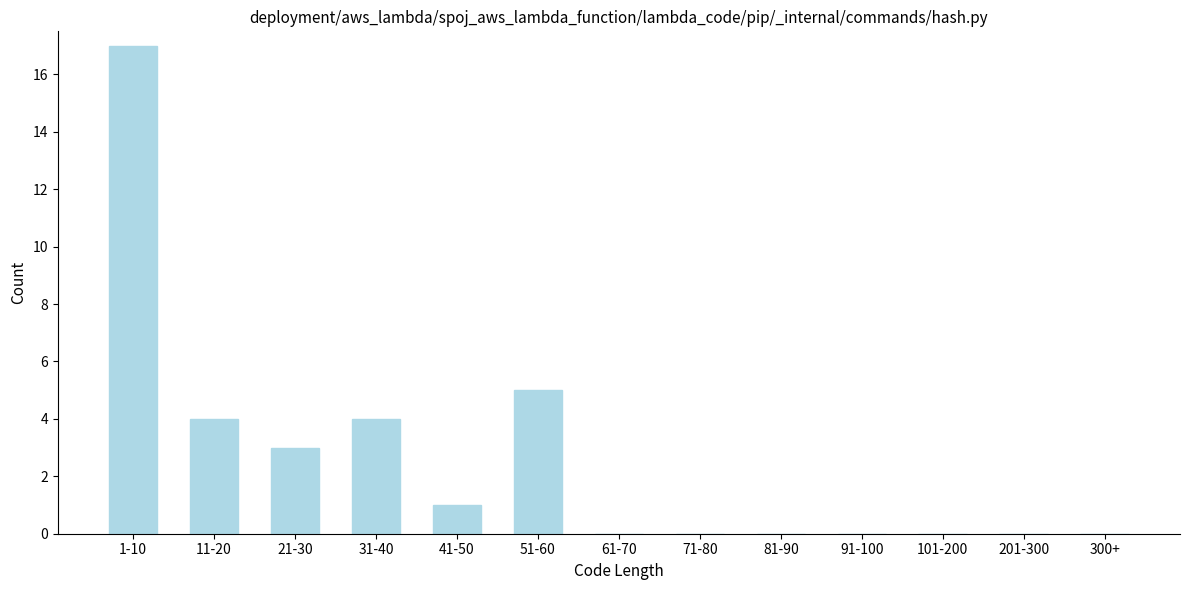

Reading left to right, extract all data points from this chart.

1-10=17	11-20=4	21-30=3	31-40=4	41-50=1	51-60=5	61-70=0	71-80=0	81-90=0	91-100=0	101-200=0	201-300=0	300+=0